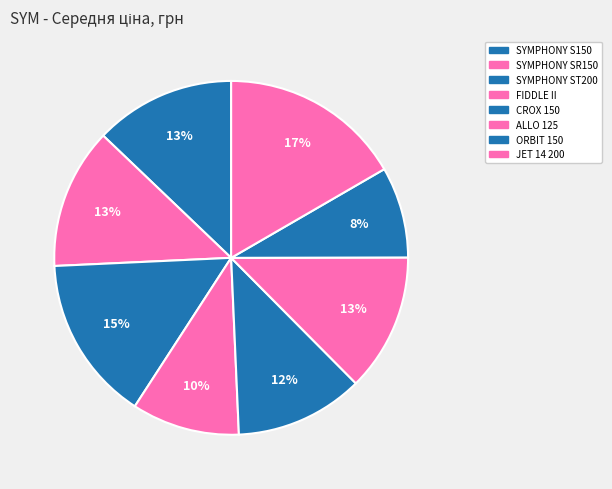

True or false: ORBIT 150 accounts for 8% of the total.

True